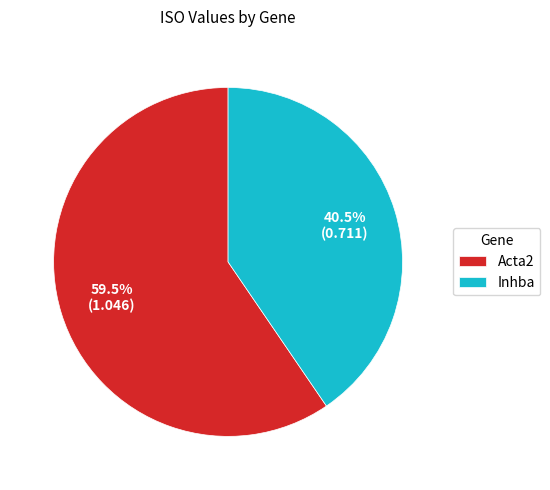

Is it true that Acta2 is 54% of the pie?

False